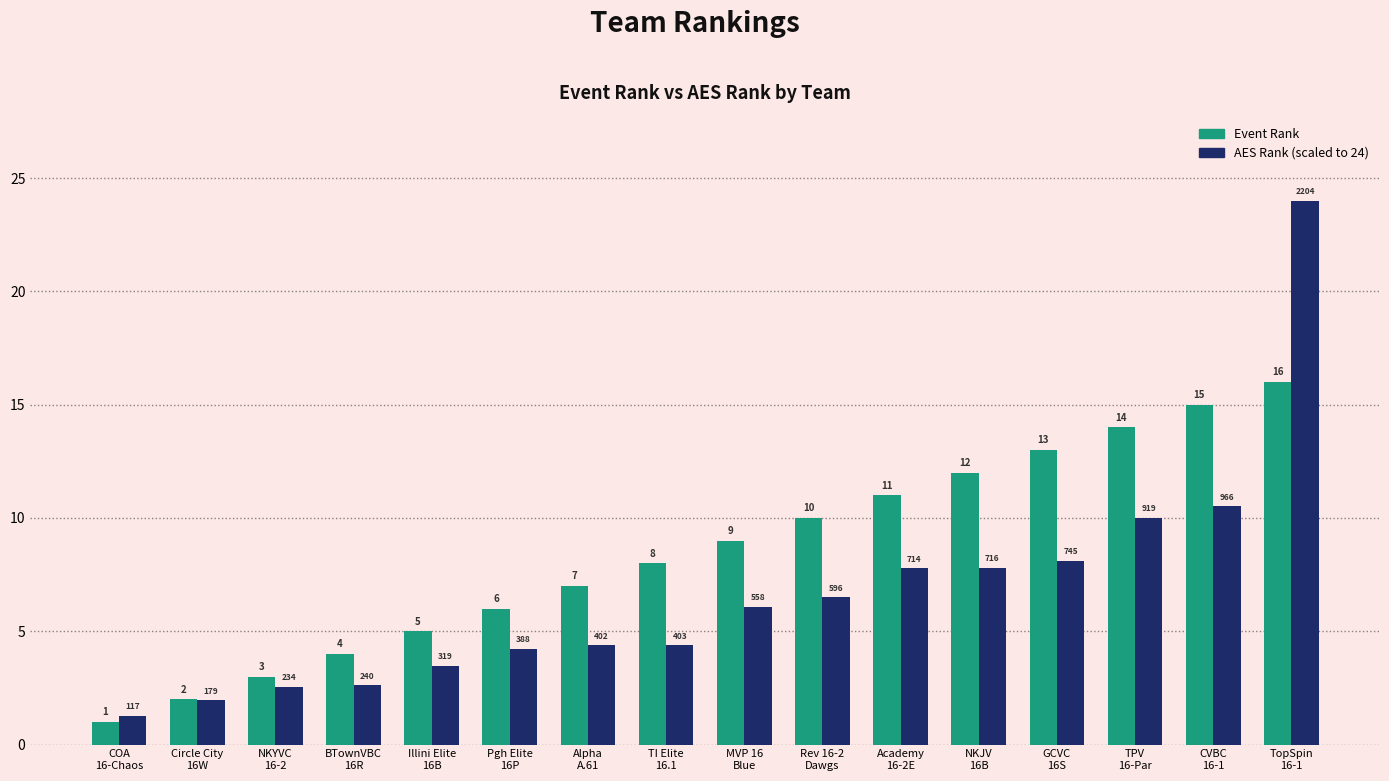

What is the total value across all series at NKJV
16B?

19.8